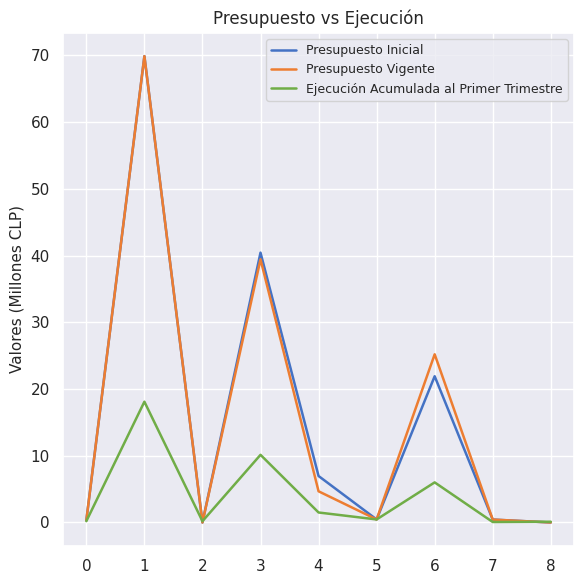

What is the difference between the Presupuesto Inicial values at 7 and 2?

0.4